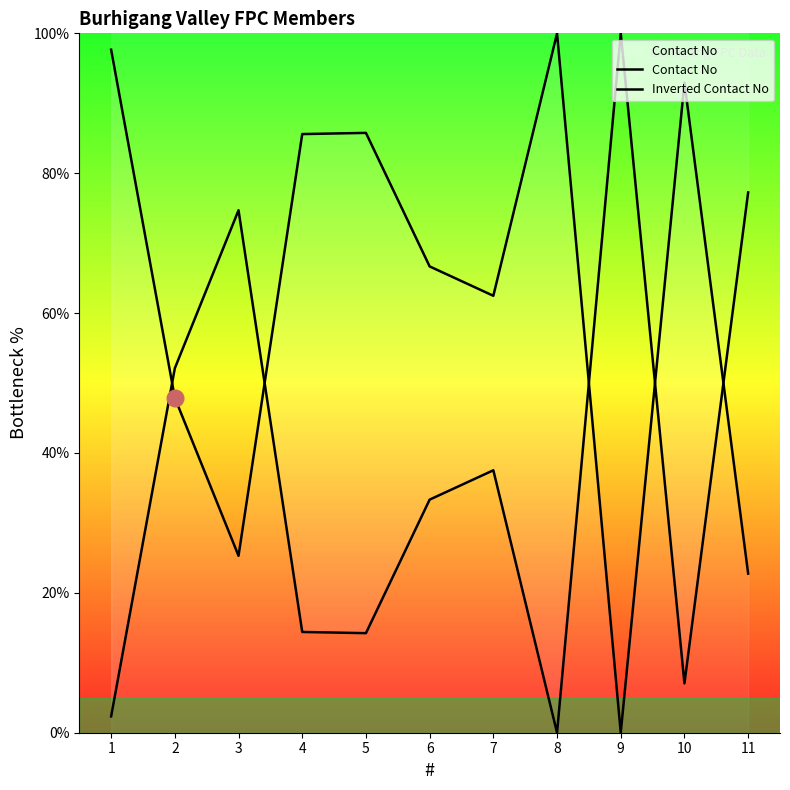

True or false: Inverted Contact No has a value of 20.3 at 6.

False